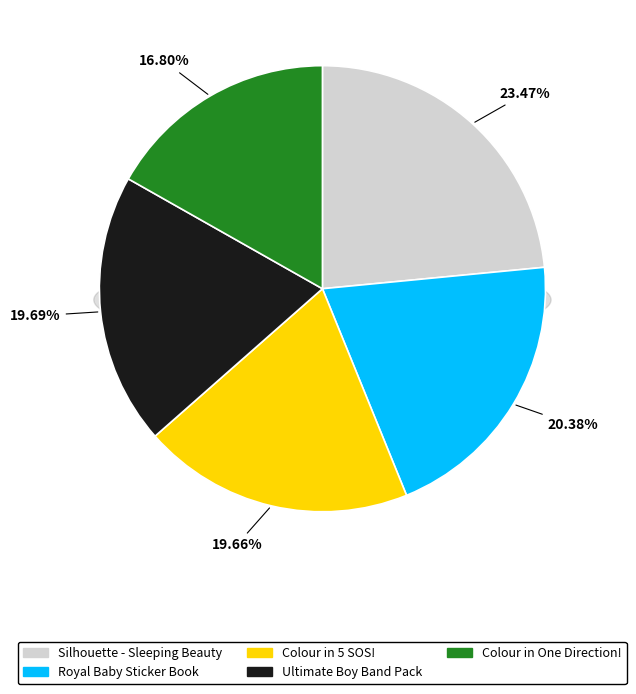

Is there any slice that represents more than half of the pie?

No